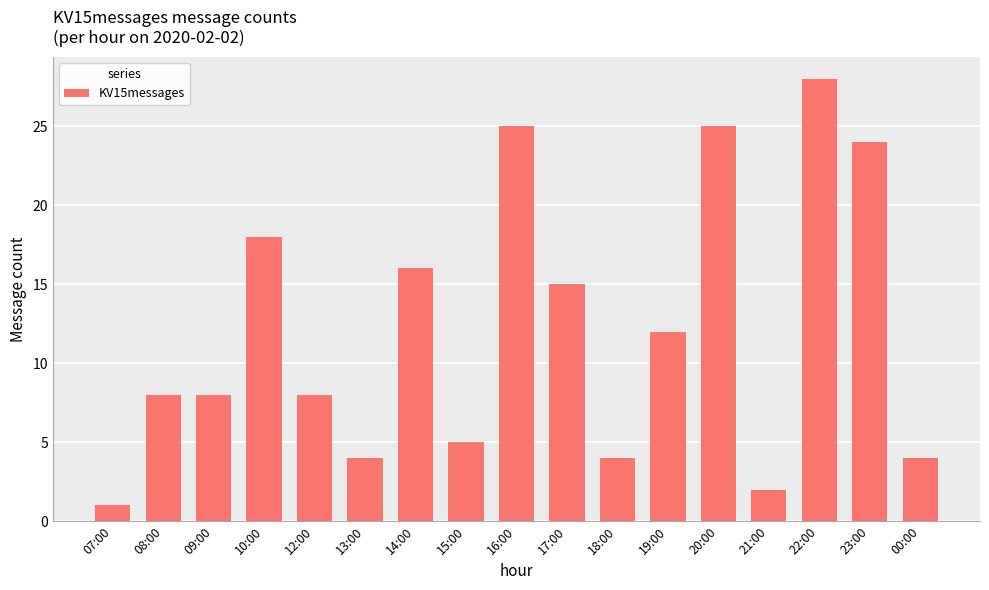

What is the change in value from 09:00 to 22:00?

+20